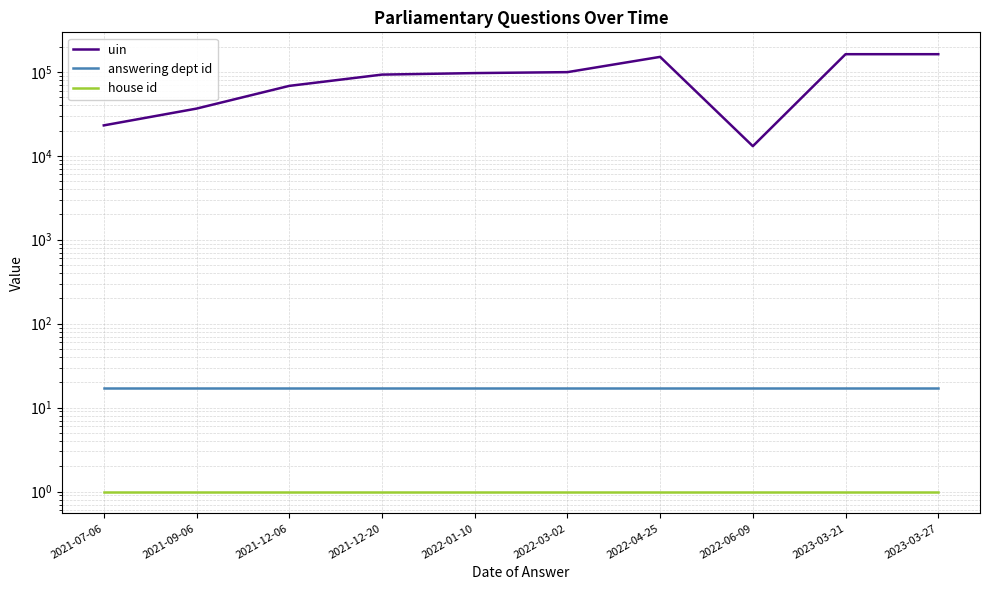

Where is house id nearest to the value 1?

2021-07-06